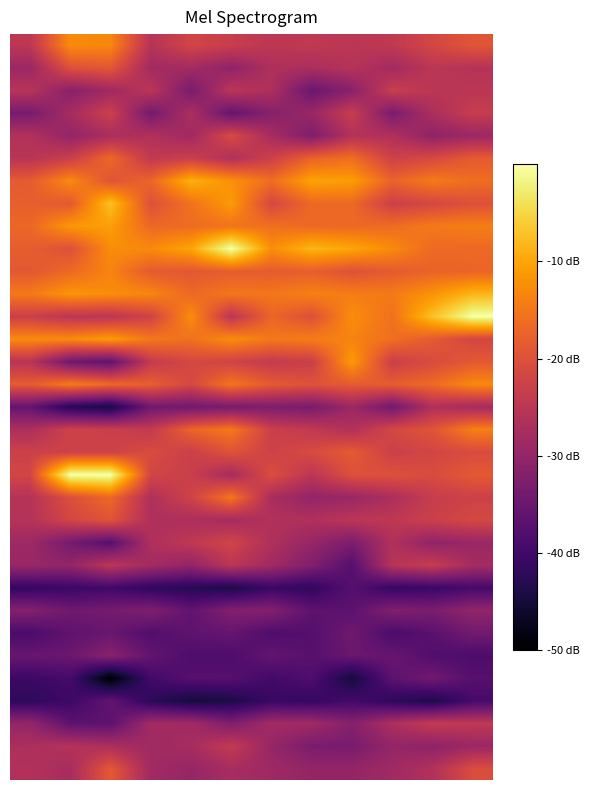

At which category is the sum across all series the highest?

11